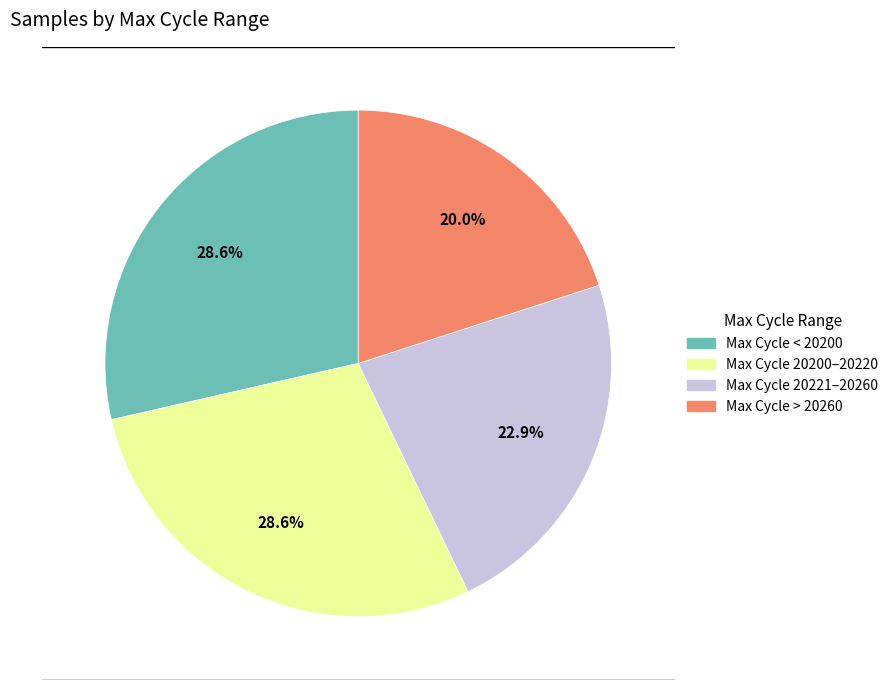

How many segments does this pie chart have?

4